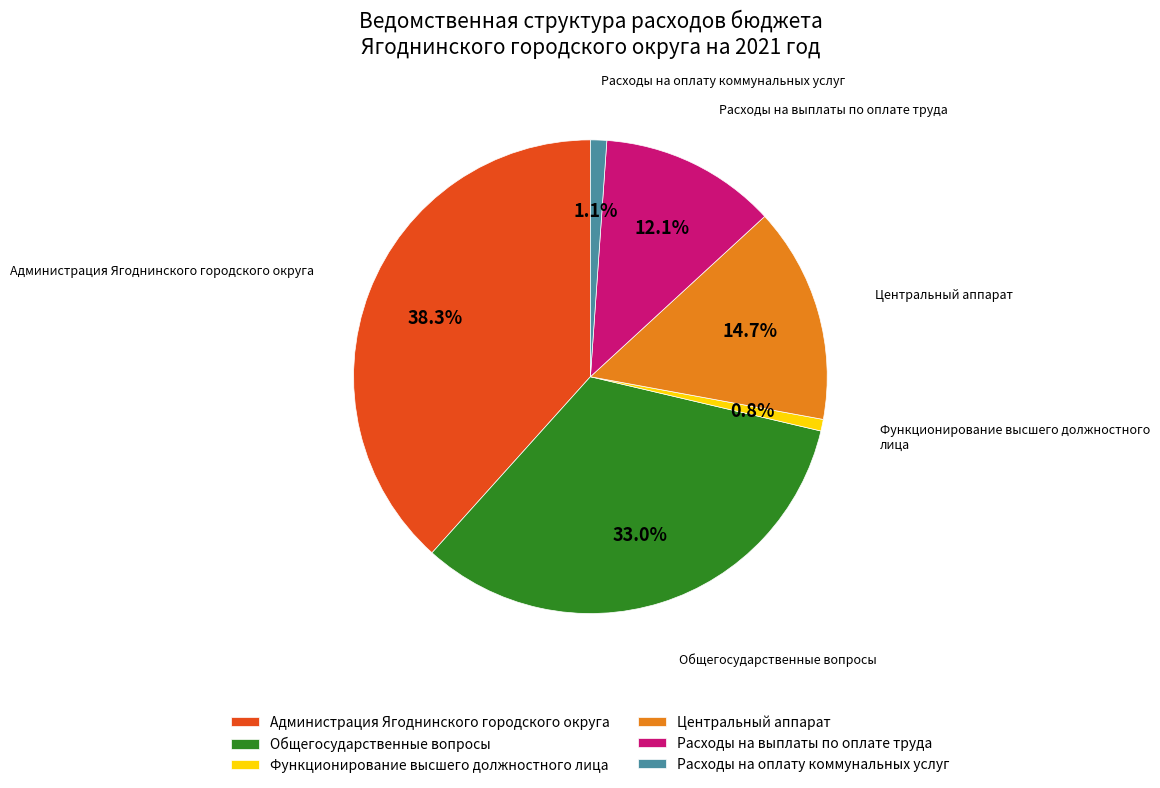

To the nearest percent, what percentage of the pie is Расходы на выплаты по оплате труда?

12%